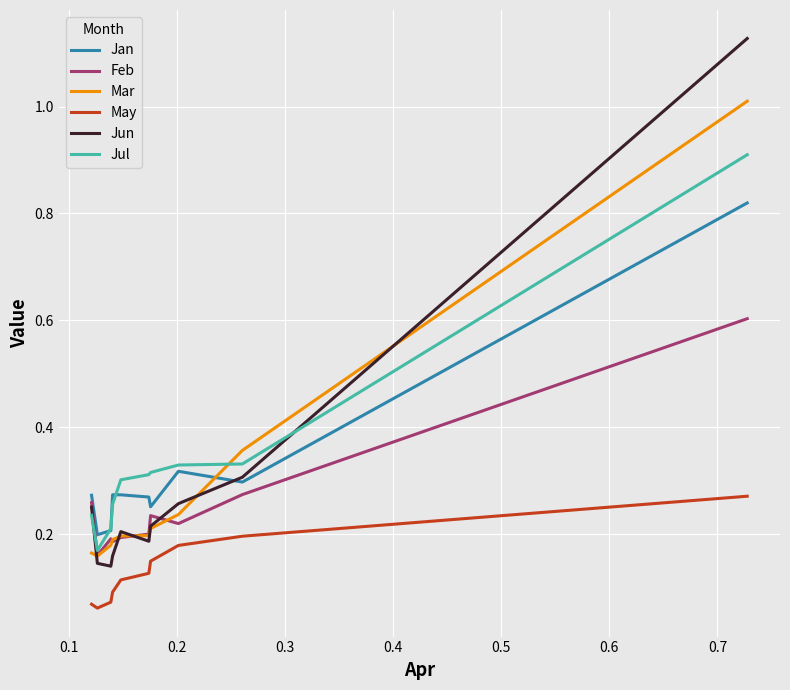

What are all the series names shown in the legend?

Jan, Feb, Mar, May, Jun, Jul